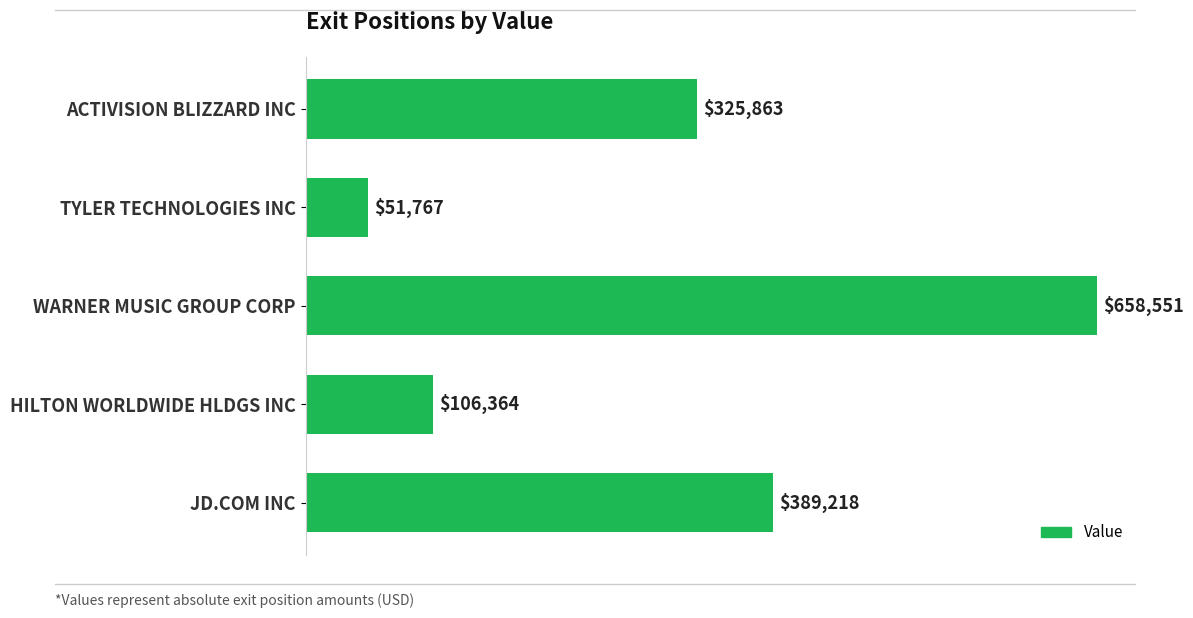

Which category has the lowest value across all series?

TYLER TECHNOLOGIES INC